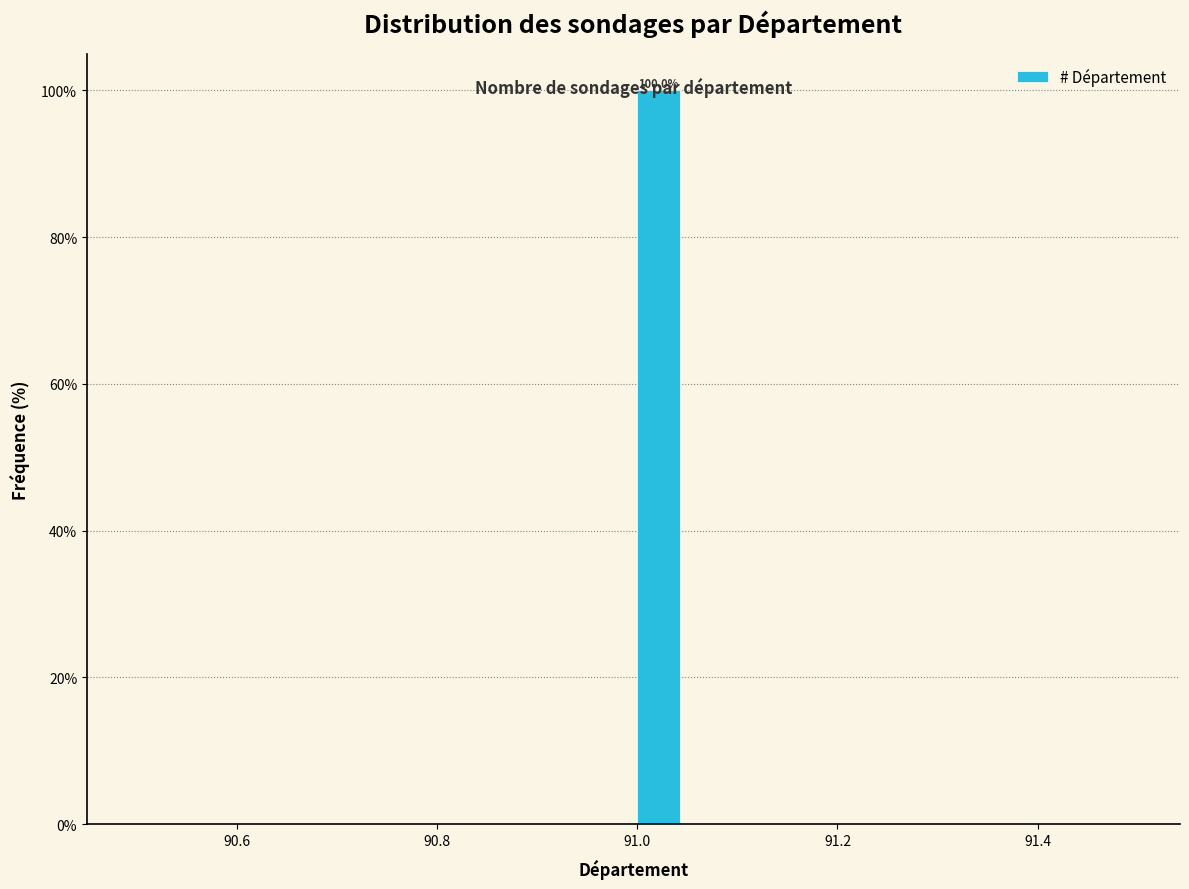

Read against the x-axis, roughly where is the centre of the tallest bar?

91.02